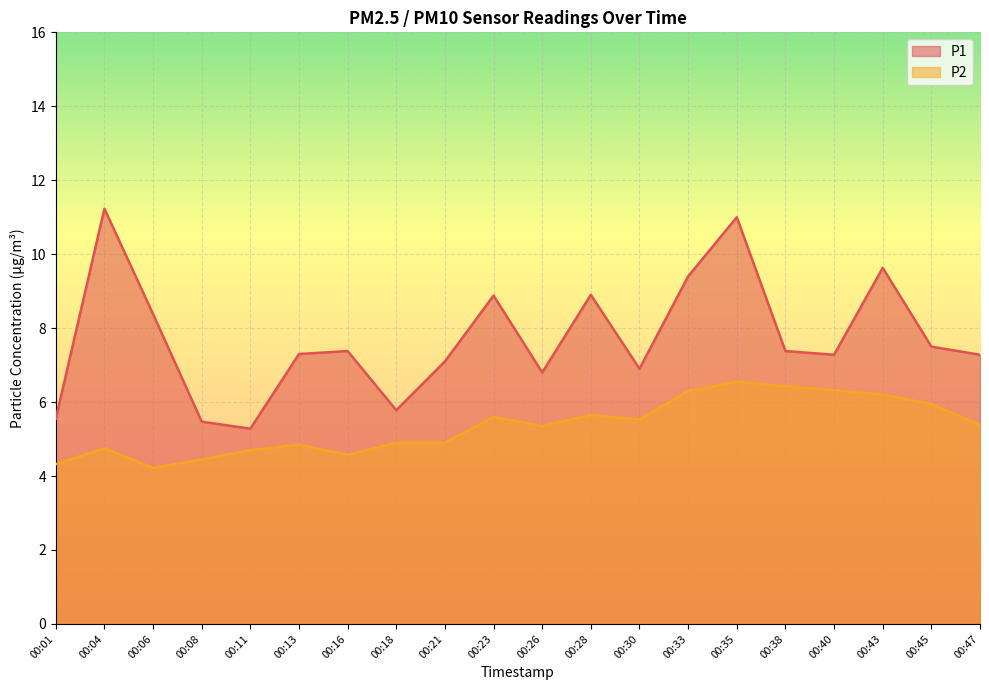

In P2, how many points are lower than both neighbors (excluding endpoints)?

4